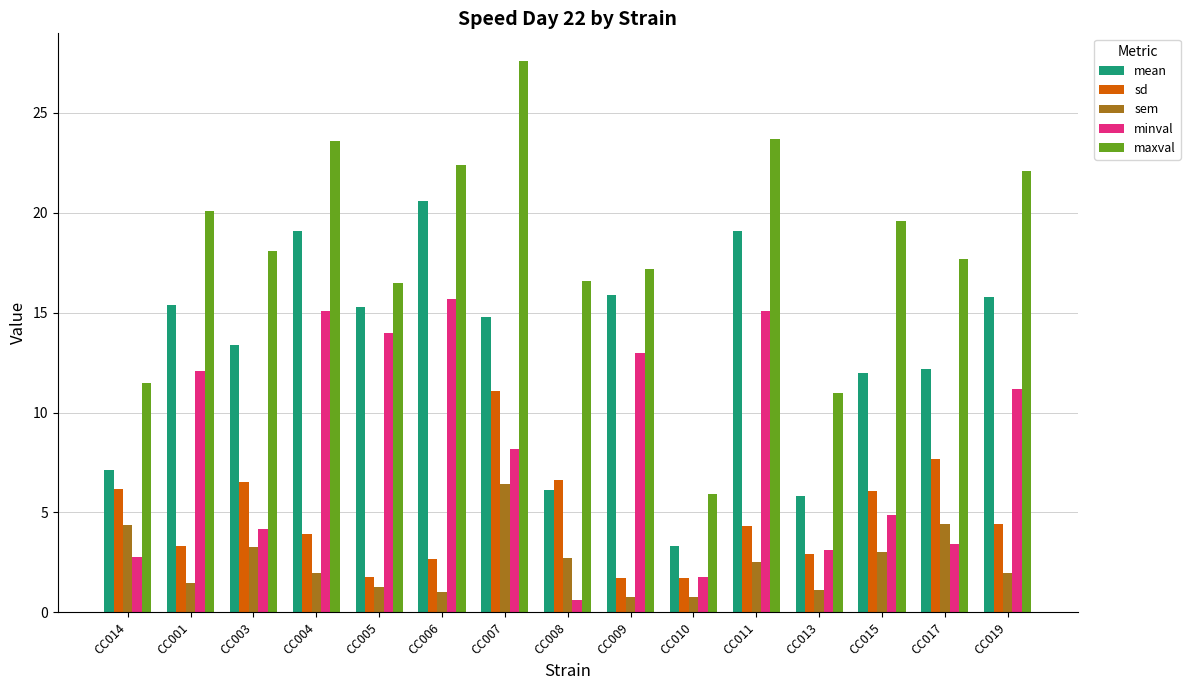

List the series in order of their peak value, lowest first.

sem, sd, minval, mean, maxval